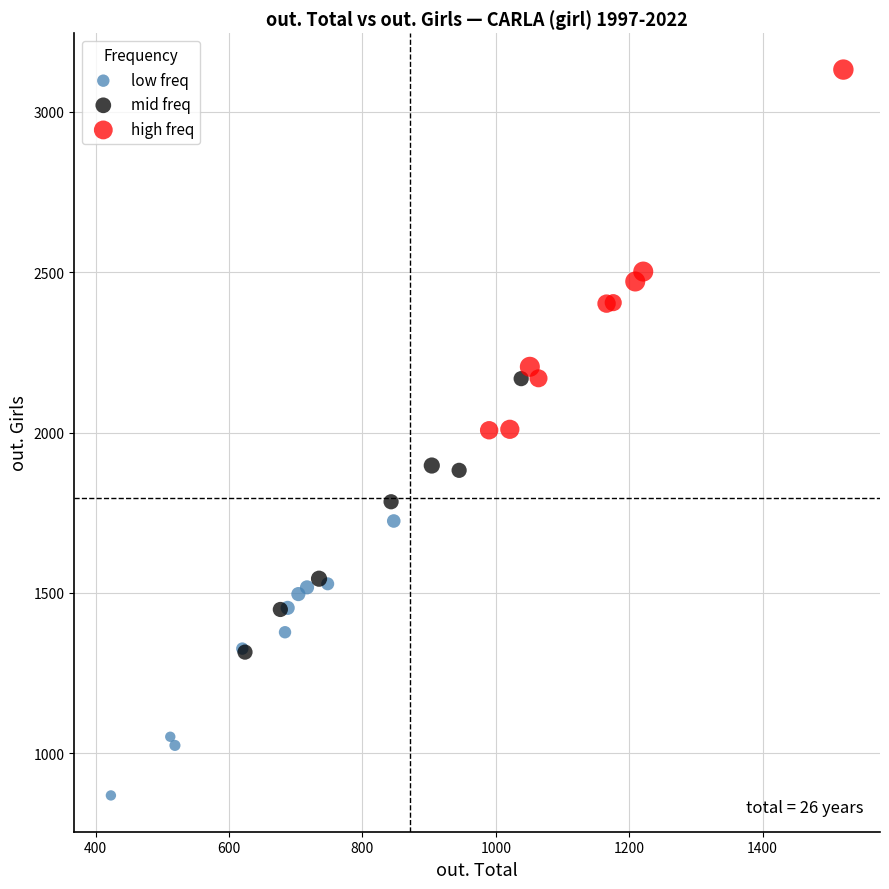

Which series contains the highest Y value?

high freq